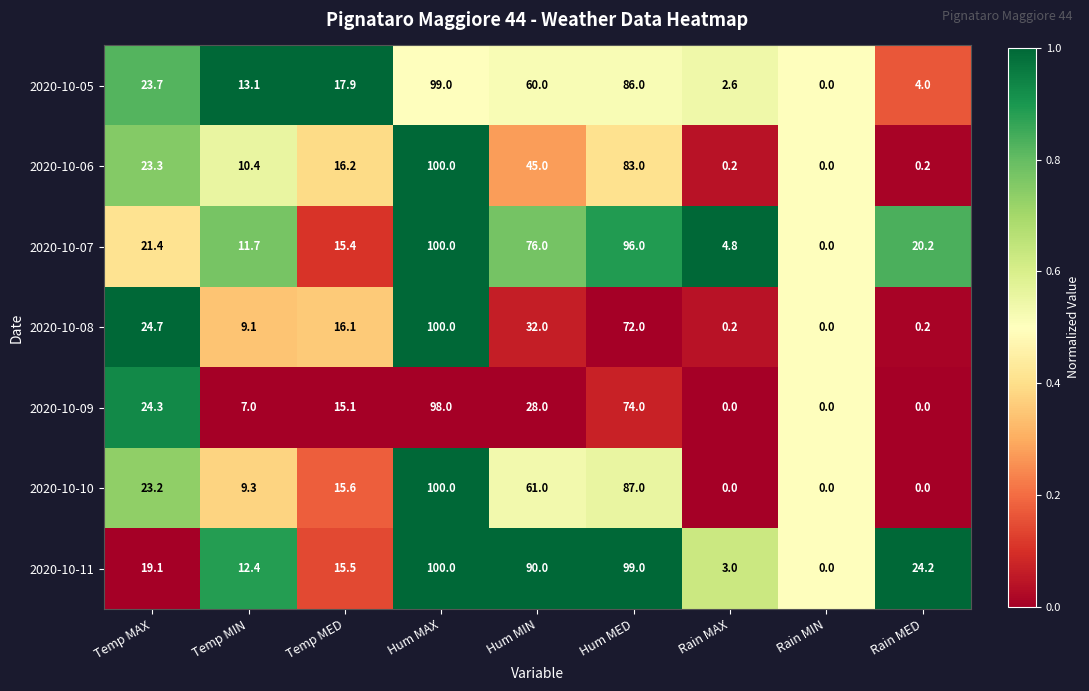

Which series changed the most between Hum MED and Rain MAX?

2020-10-11